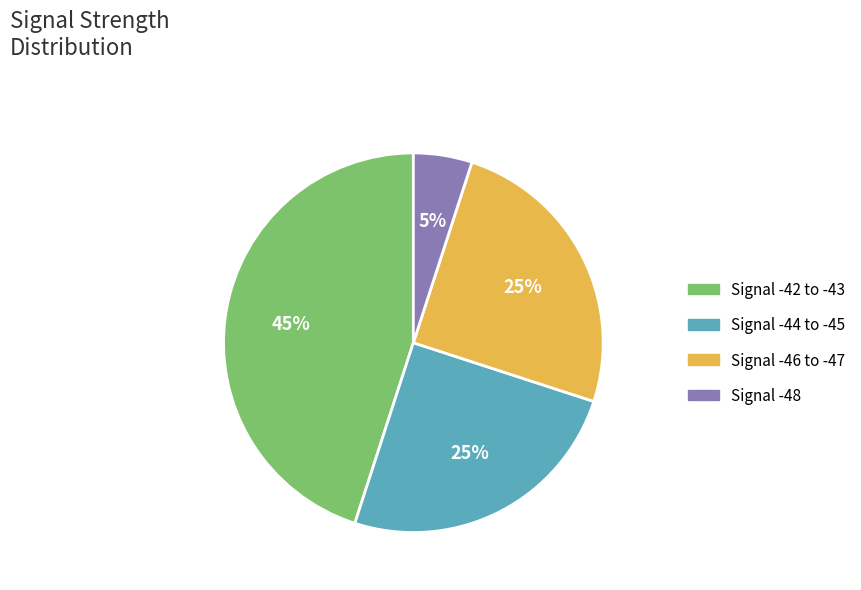

Between Signal -46 to -47 and Signal -42 to -43, which is larger?

Signal -42 to -43